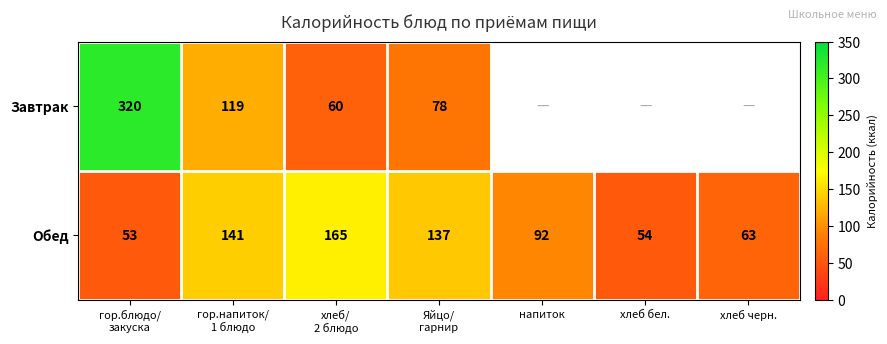

What is the minimum value for Обед?

53